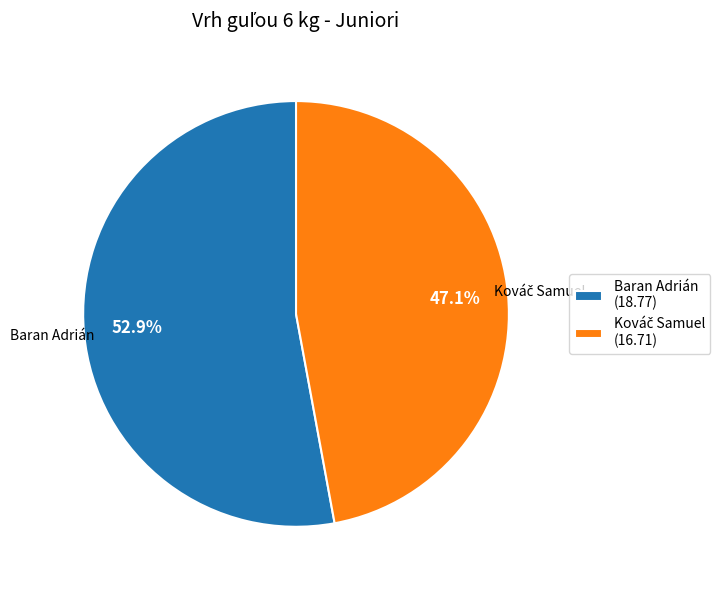

How many slices are in this pie chart?

2